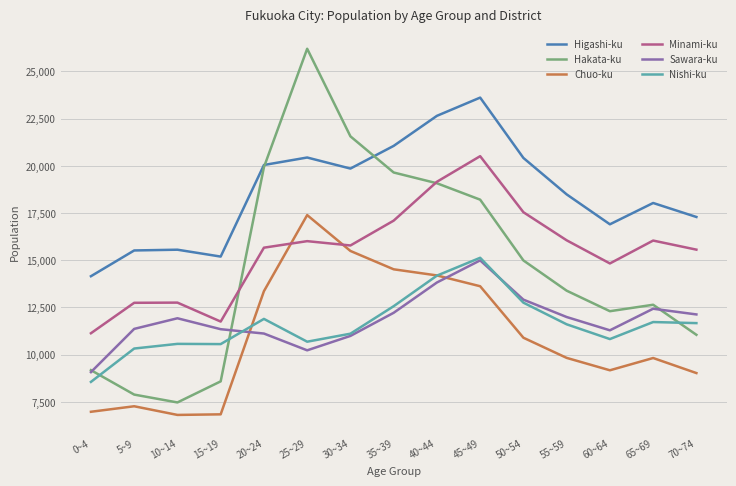

Which category has the lowest value in the Minami-ku series?

0~4